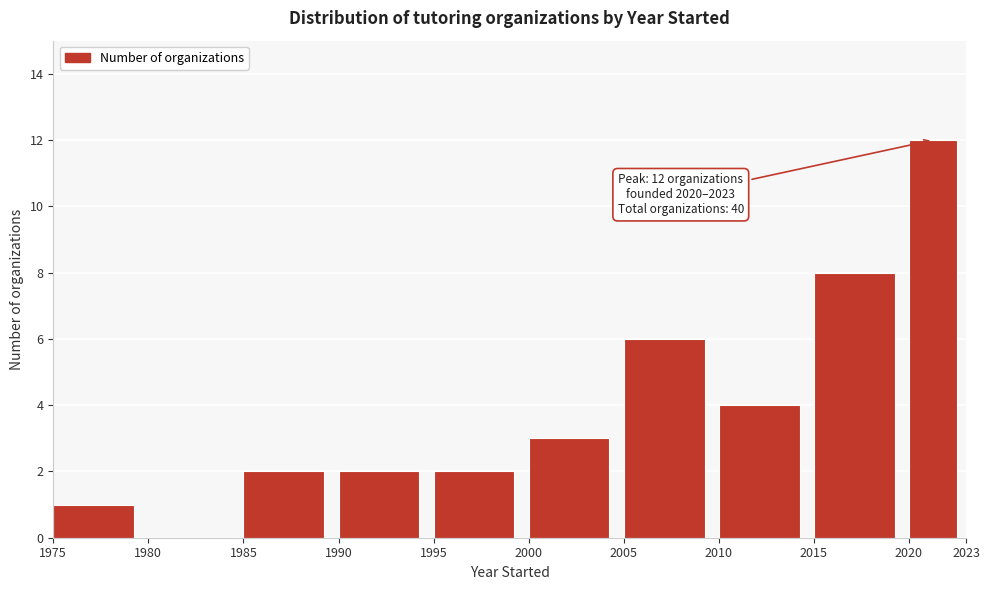

Over which range of the x-axis is the bar tallest?

2020 to 2023